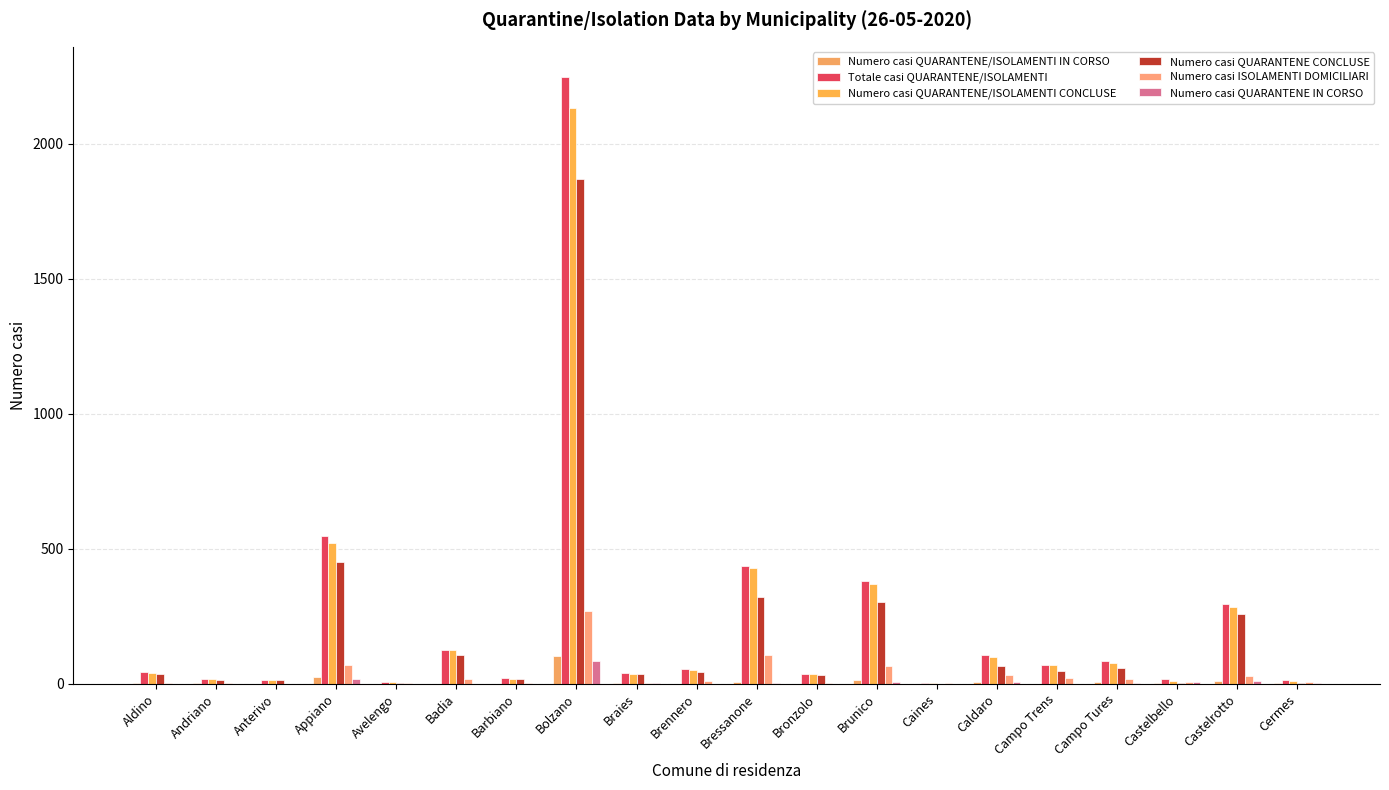

How many distinct data groups are displayed?

6